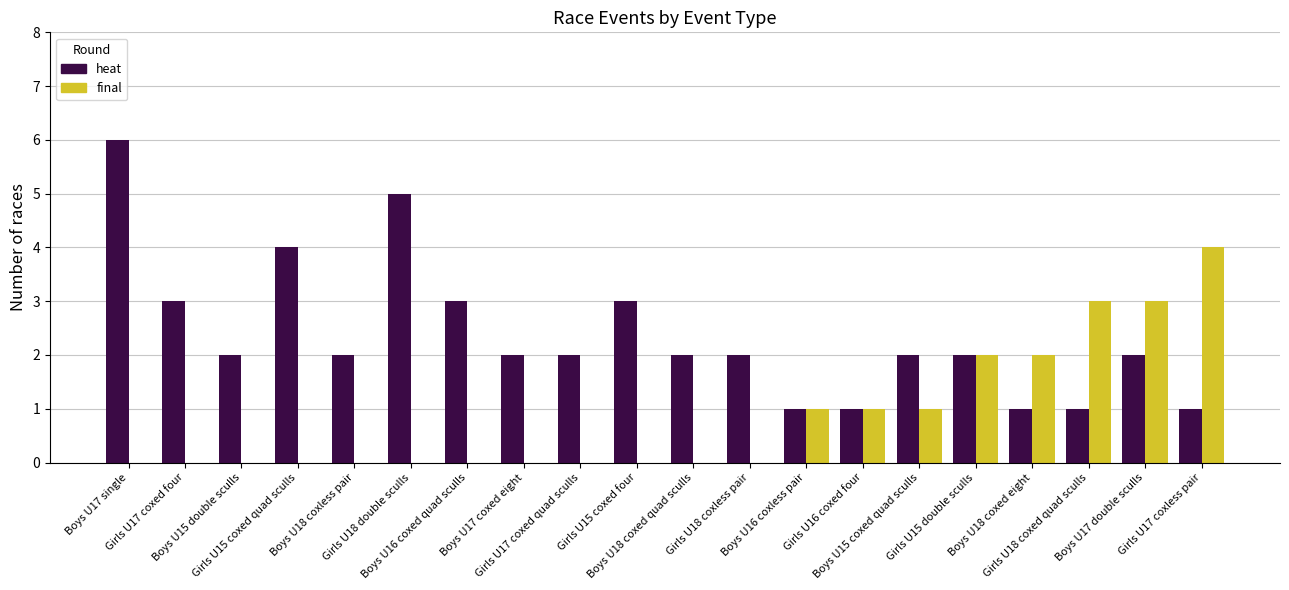

What is the maximum value shown in the chart?

6